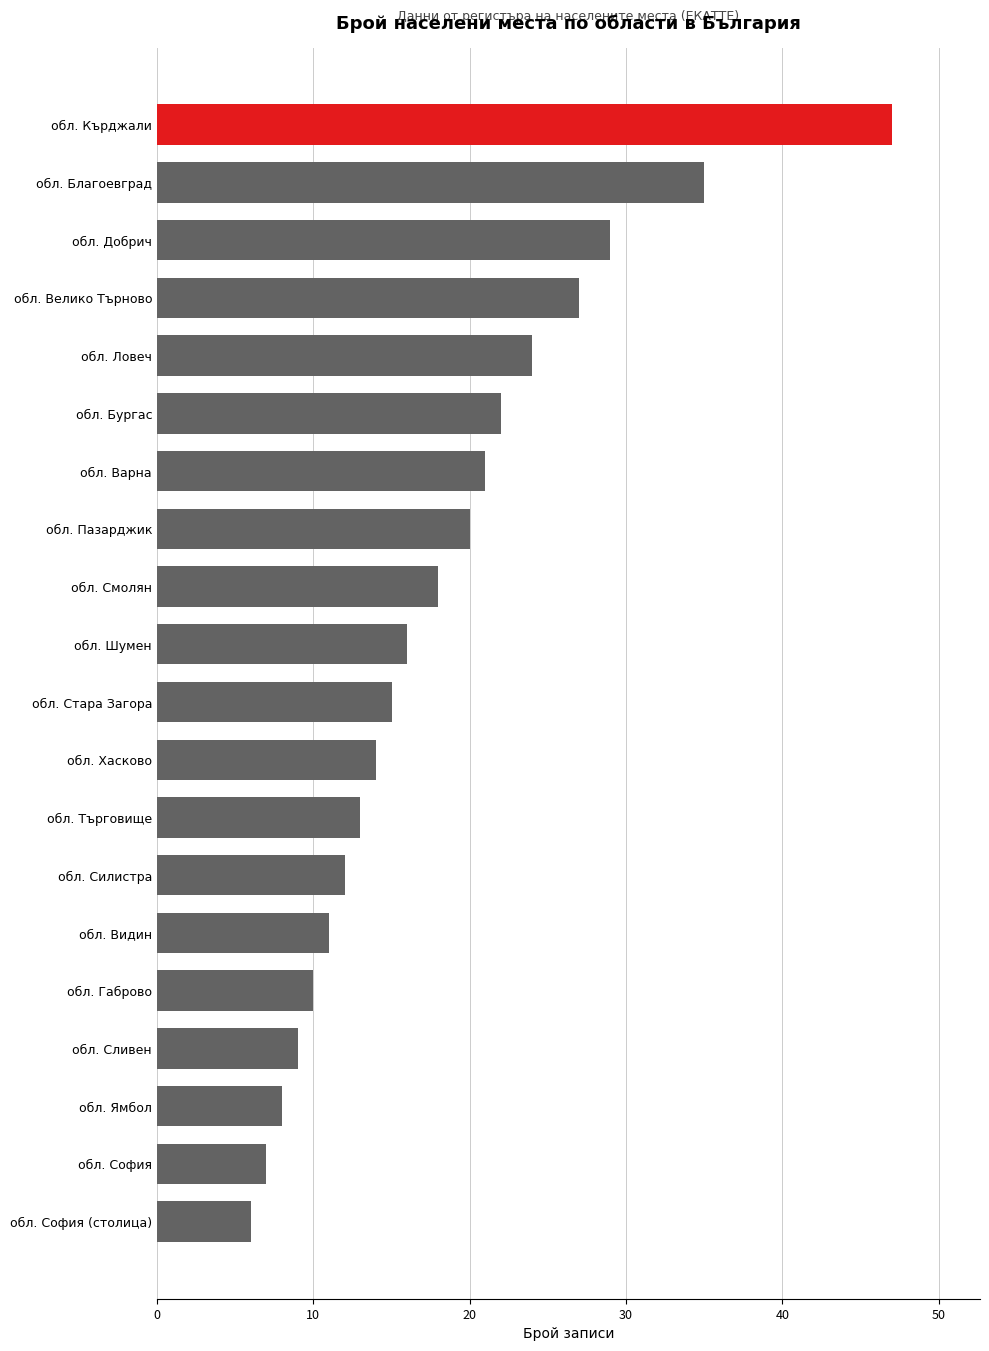

What is the smallest value displayed?

6